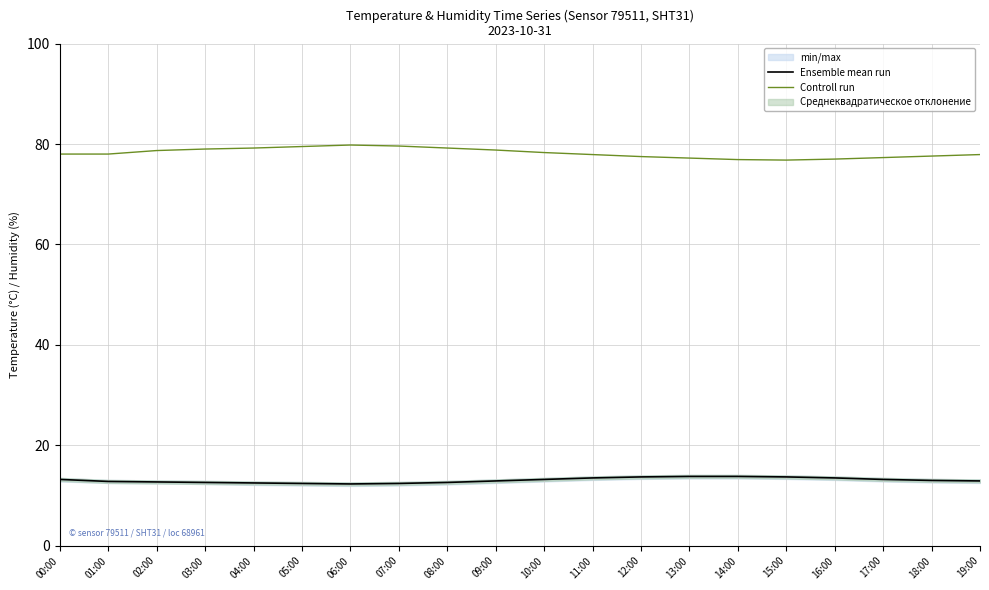

Between 07:00 and 05:00, which is larger?

07:00